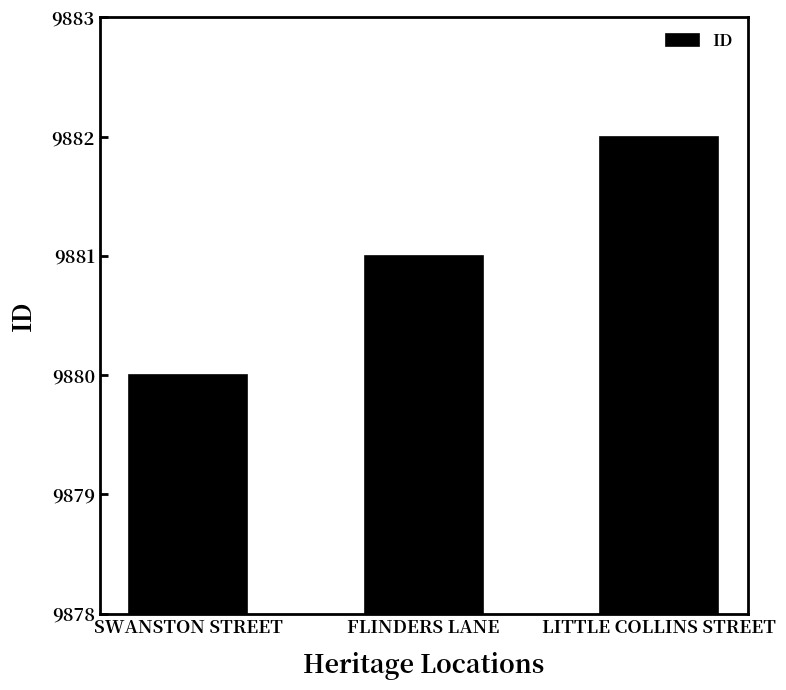

How many bars are there in total?

3